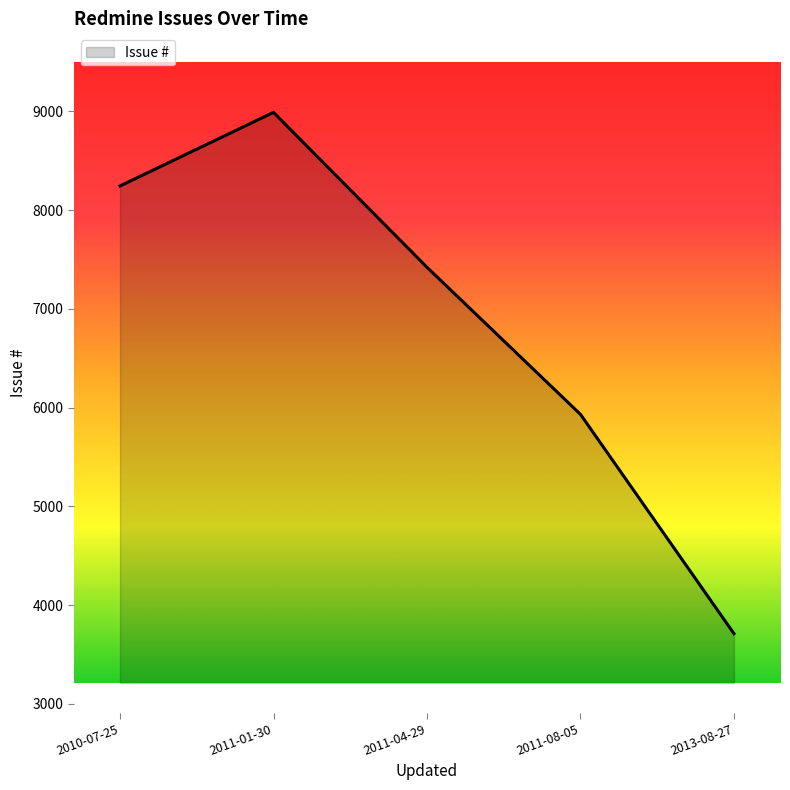

The value at 2011-04-29 is 7421. True or false?

True